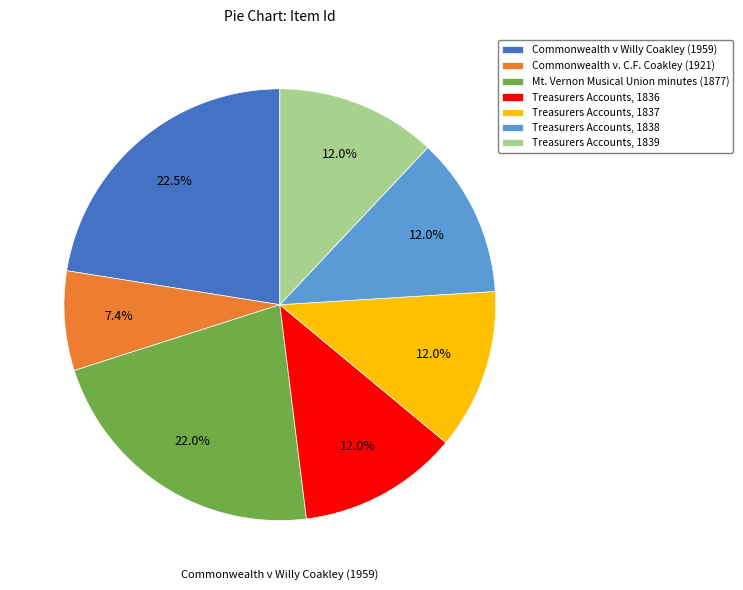

Do Treasurers Accounts, 1837 and Commonwealth v. C.F. Coakley (1921) together represent more than half of the pie?

No